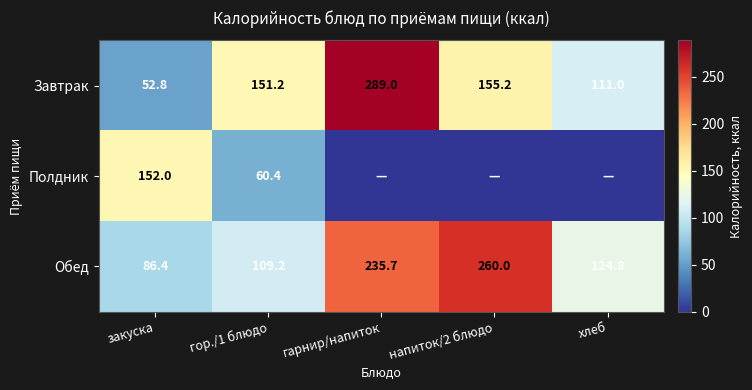

What is the difference between the maximum and minimum values in the Обед series?

173.6